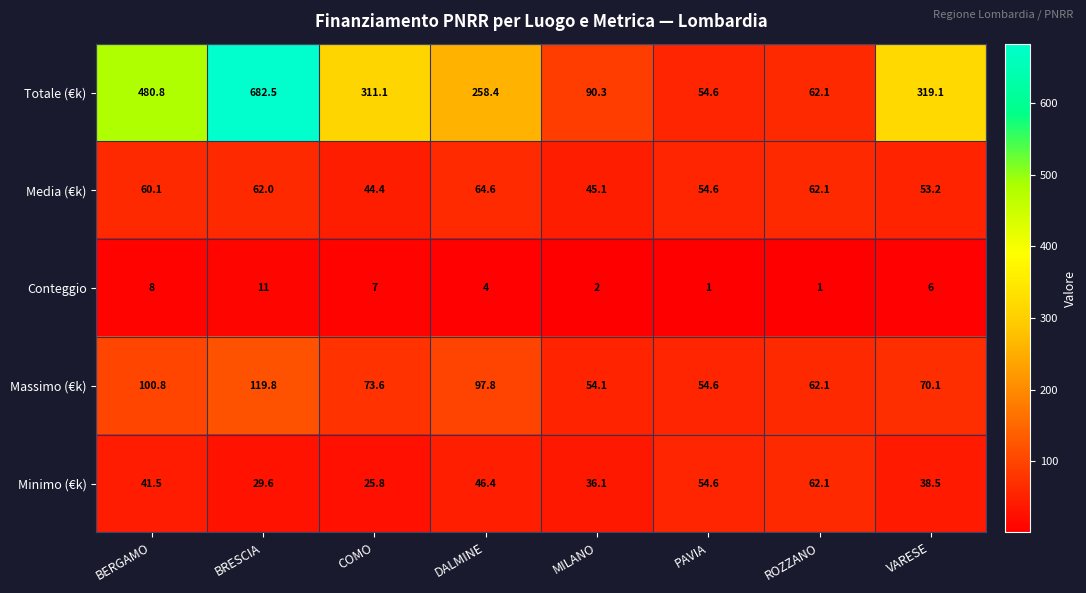

How many data points does each series have?

8